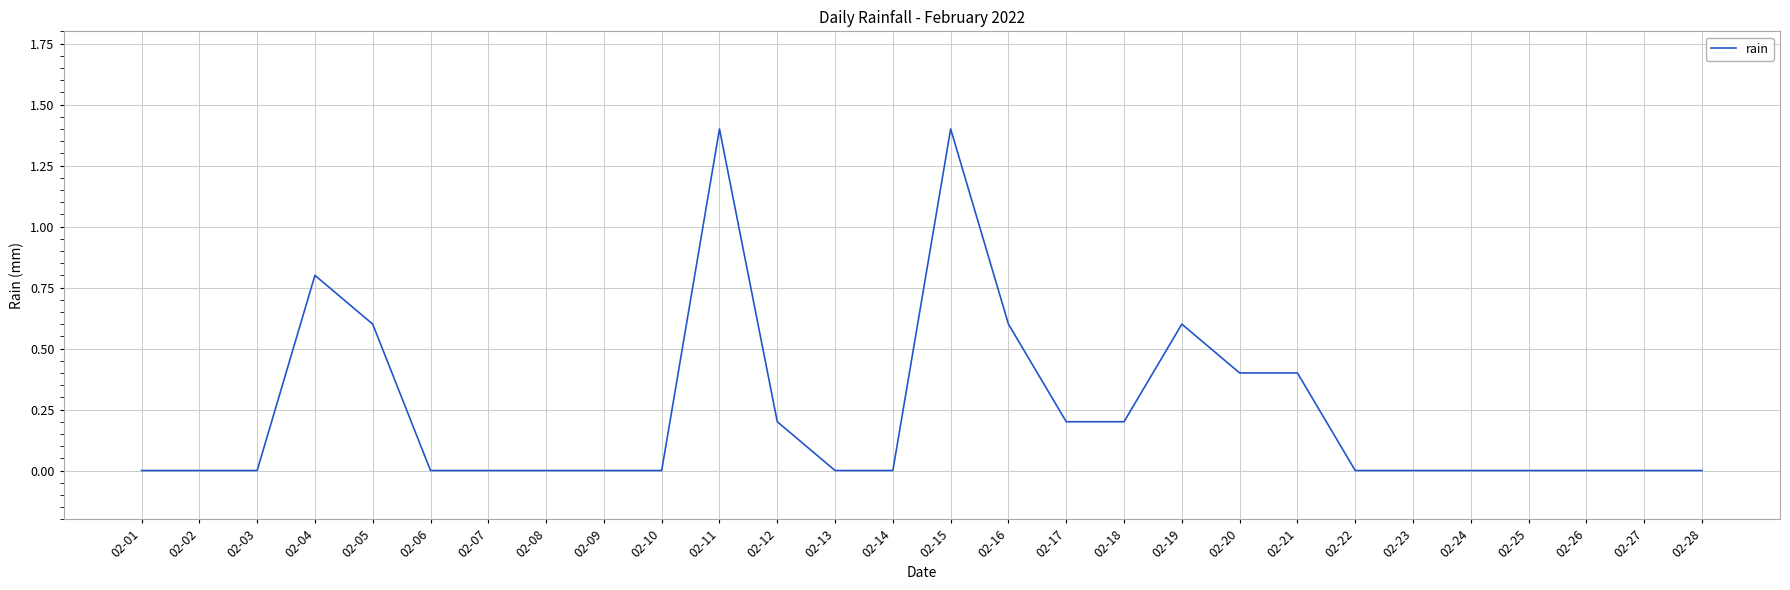

What is the difference between the values at 02-04 and 02-03?

0.8